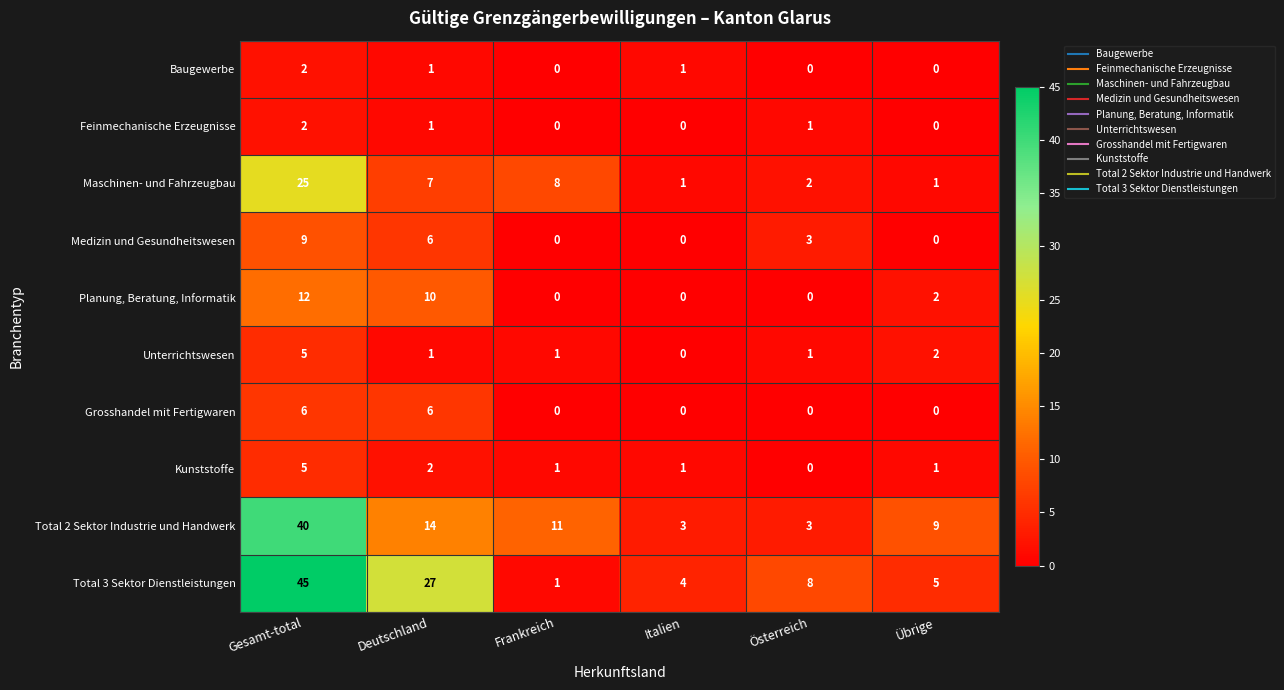

What is the difference between the maximum and minimum values in the Kunststoffe series?

5